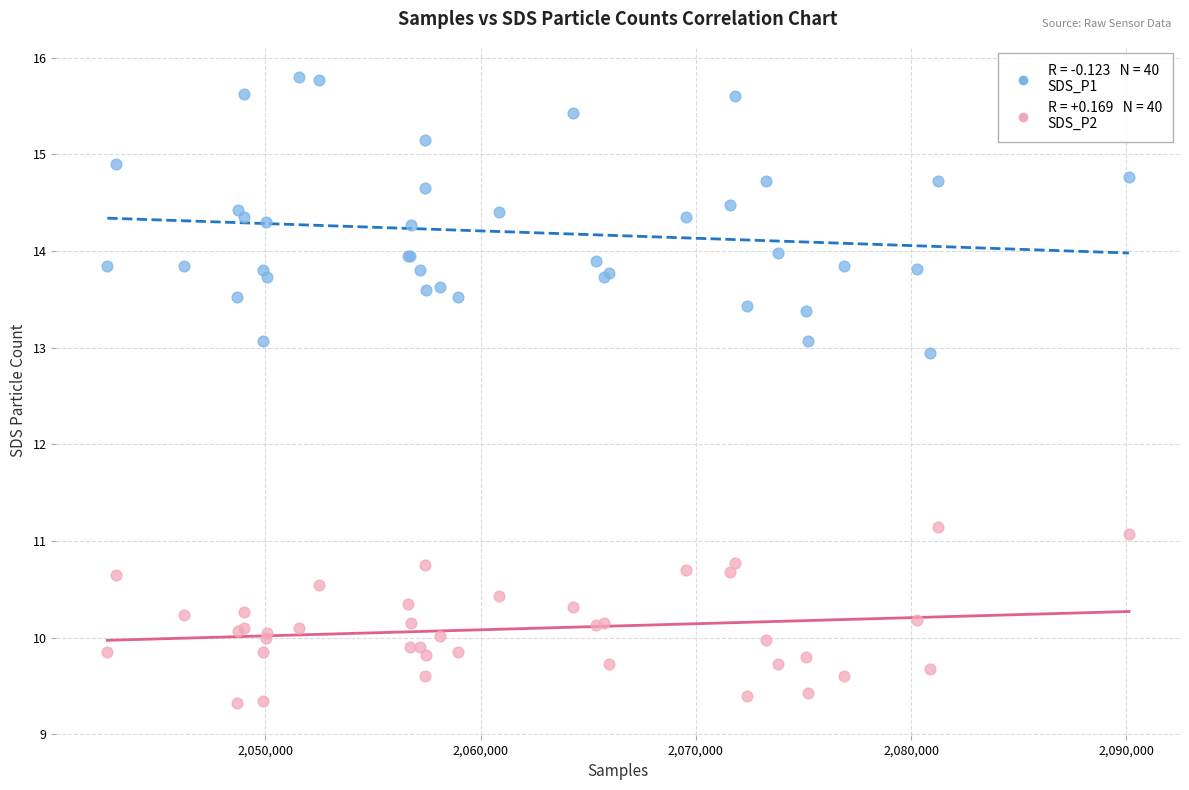

Across all series, what Y value is closest to 12?

11.2